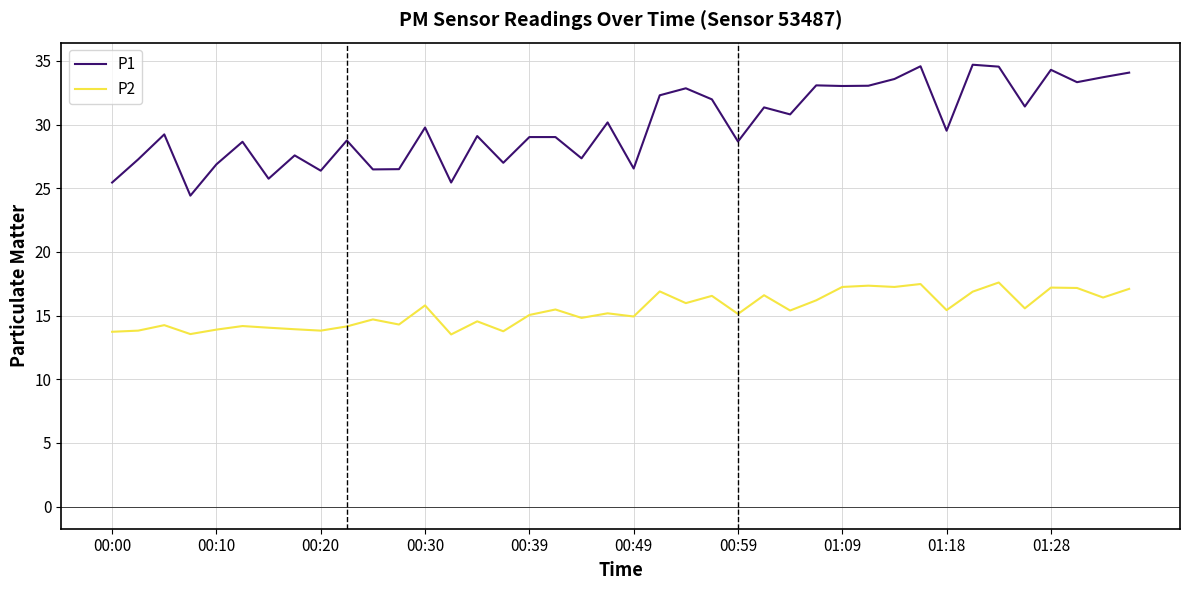

True or false: P1 and P2 cross at least once.

False